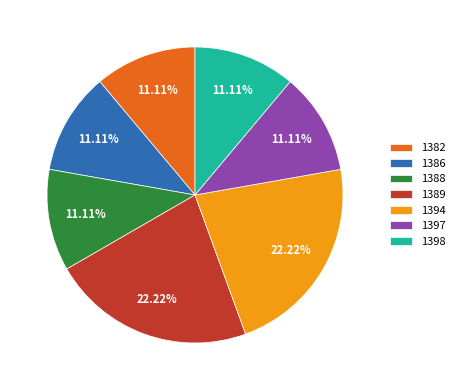

Count the number of slices in the pie.

7